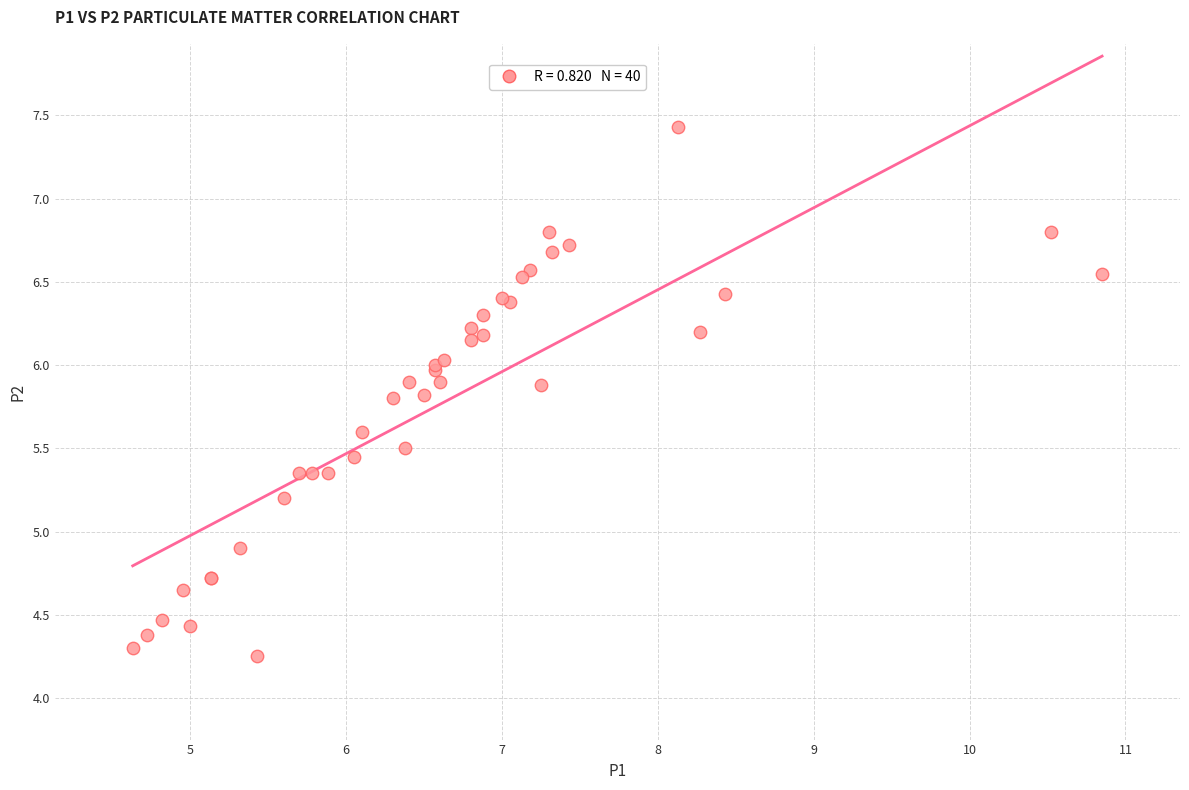

What Y value in the scatter plot is closest to 5?

4.9